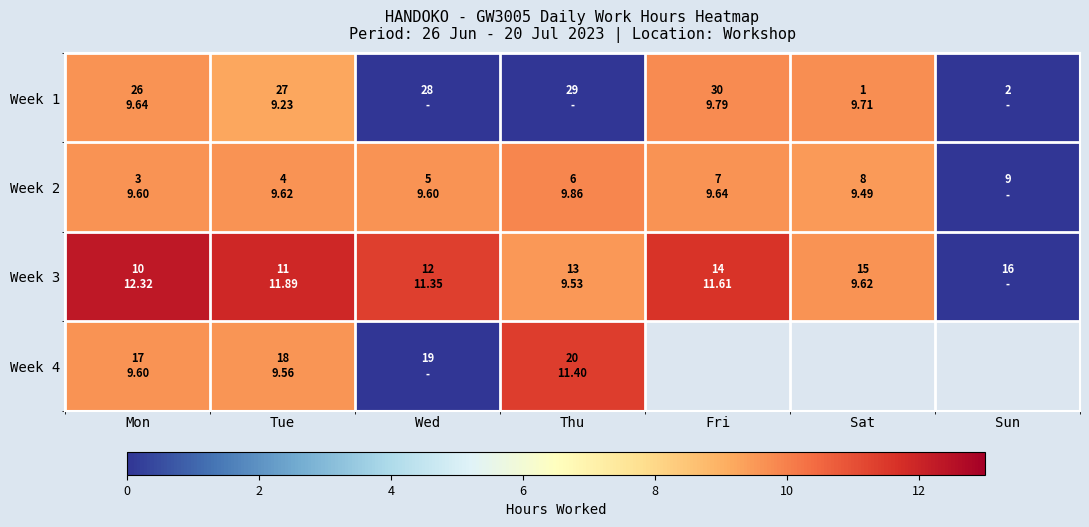

Where is Week 3 nearest to the value 6?

Thu